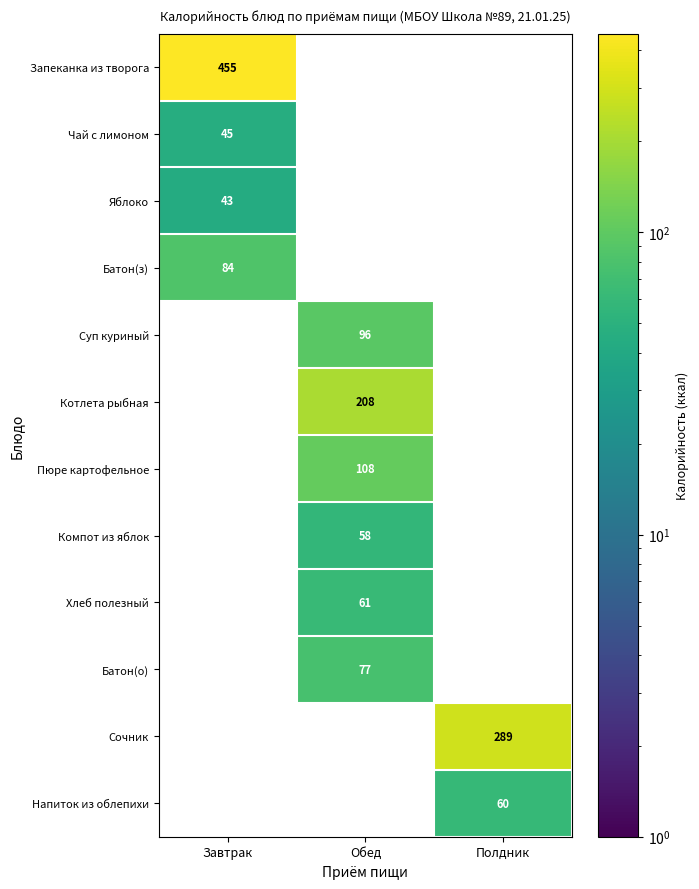

Which label corresponds to the smallest value in the chart?

Завтрак